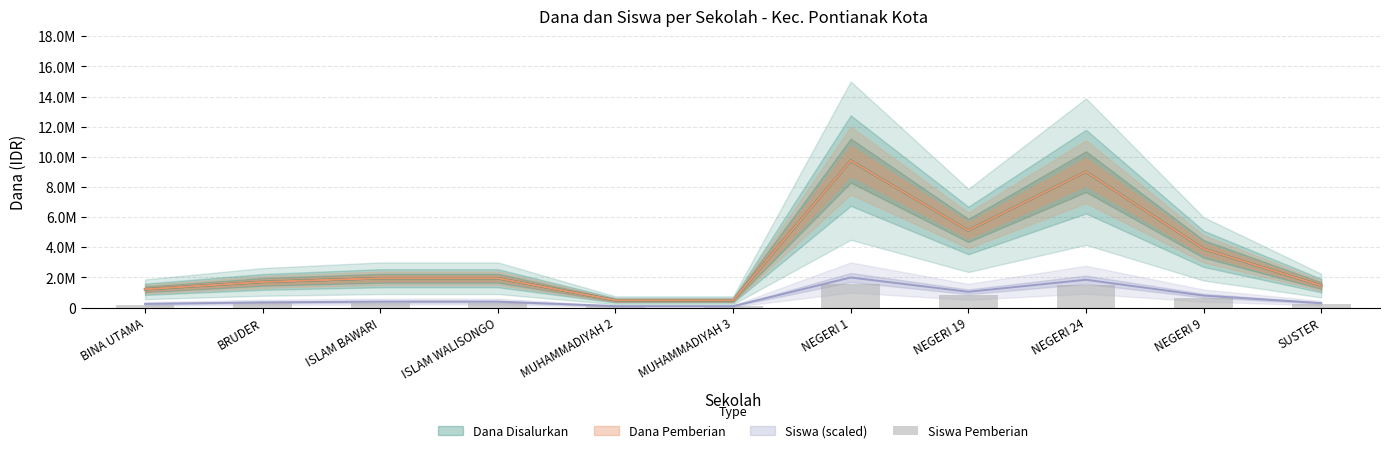

Is it true that the value at SUSTER is 91440?

False